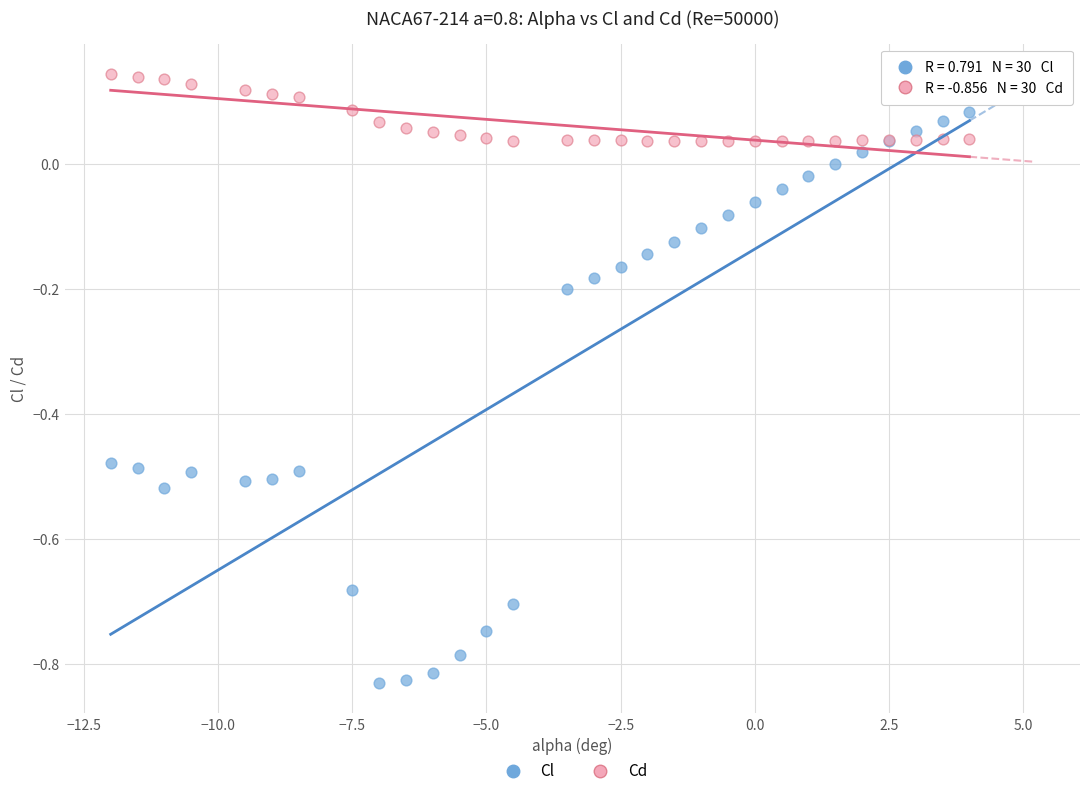

Which series contains the lowest Y value?

Cl